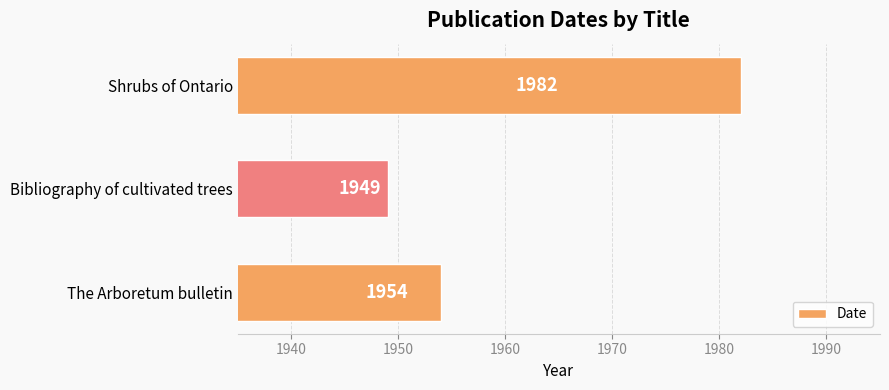

The value at The Arboretum bulletin is 3247. True or false?

False